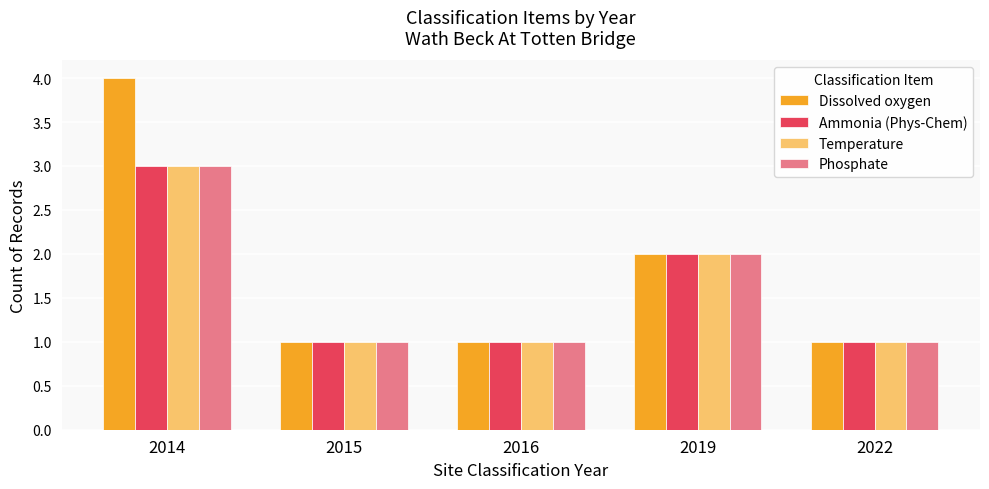

How many distinct data groups are displayed?

4